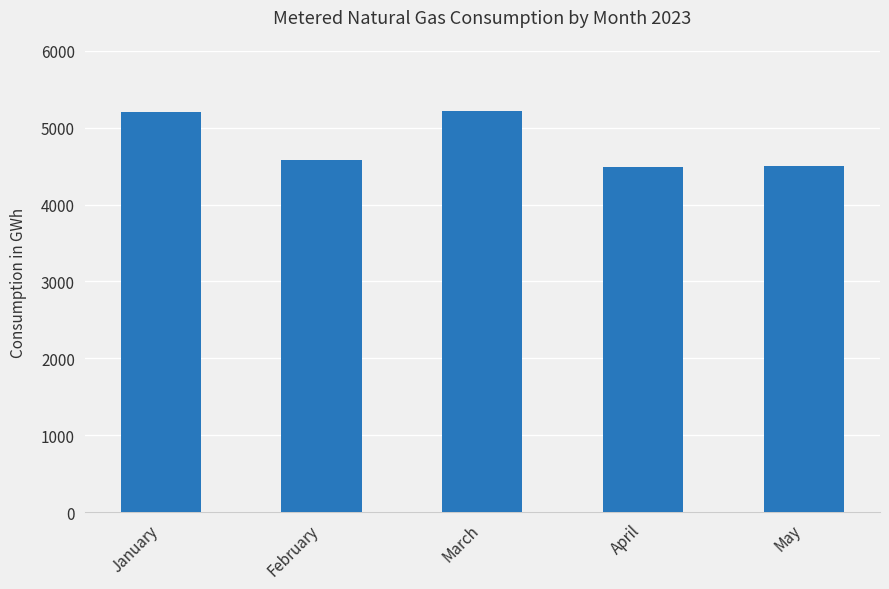

What is the value of the 1st bar from the left?

5210